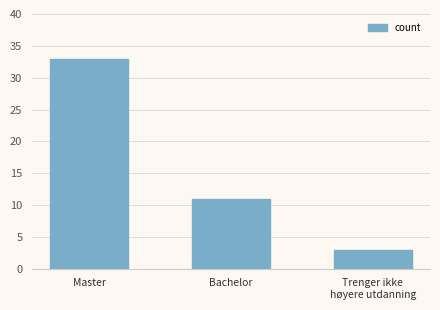

The chart shows a value of 53 at Master. True or false?

False